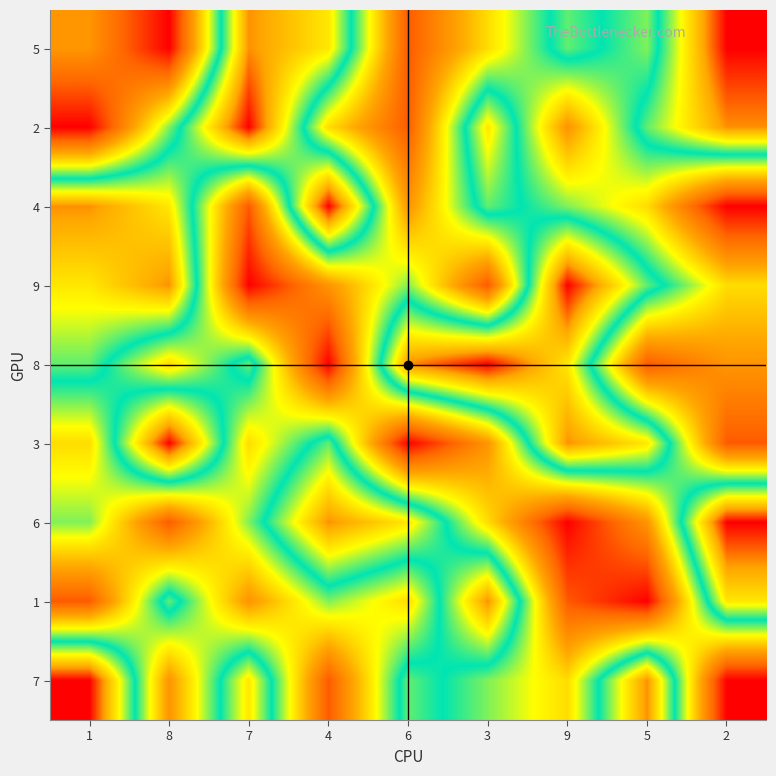

What is the total value across all series at 7?

45